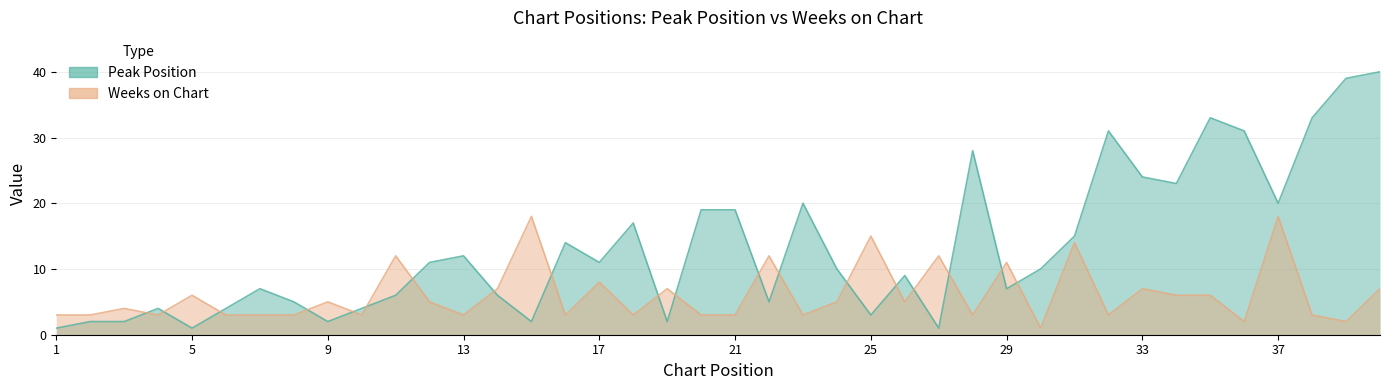

How many lines are shown in the chart?

2